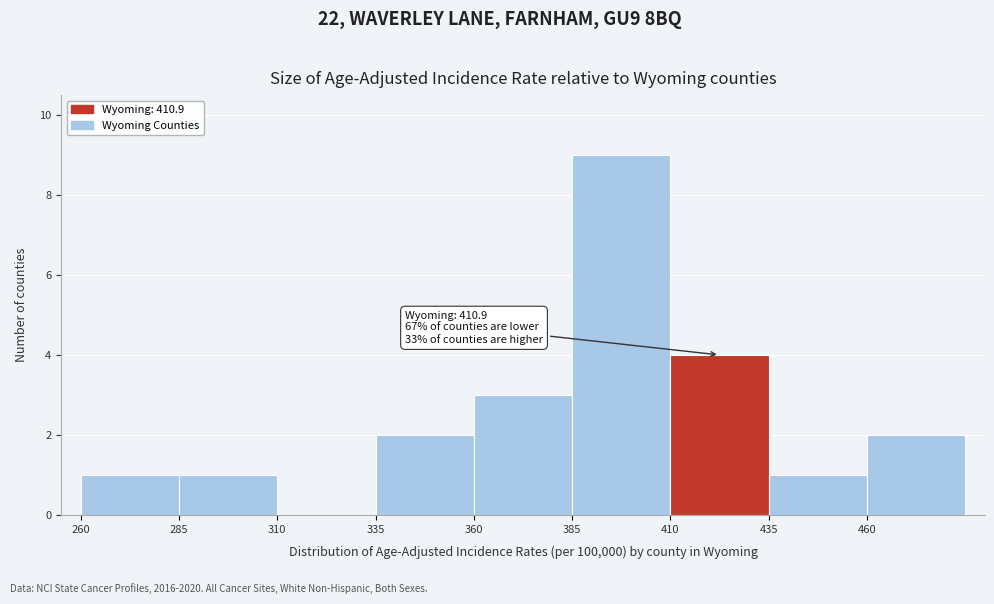

Which range on the x-axis has the tallest bar?

385 to 410